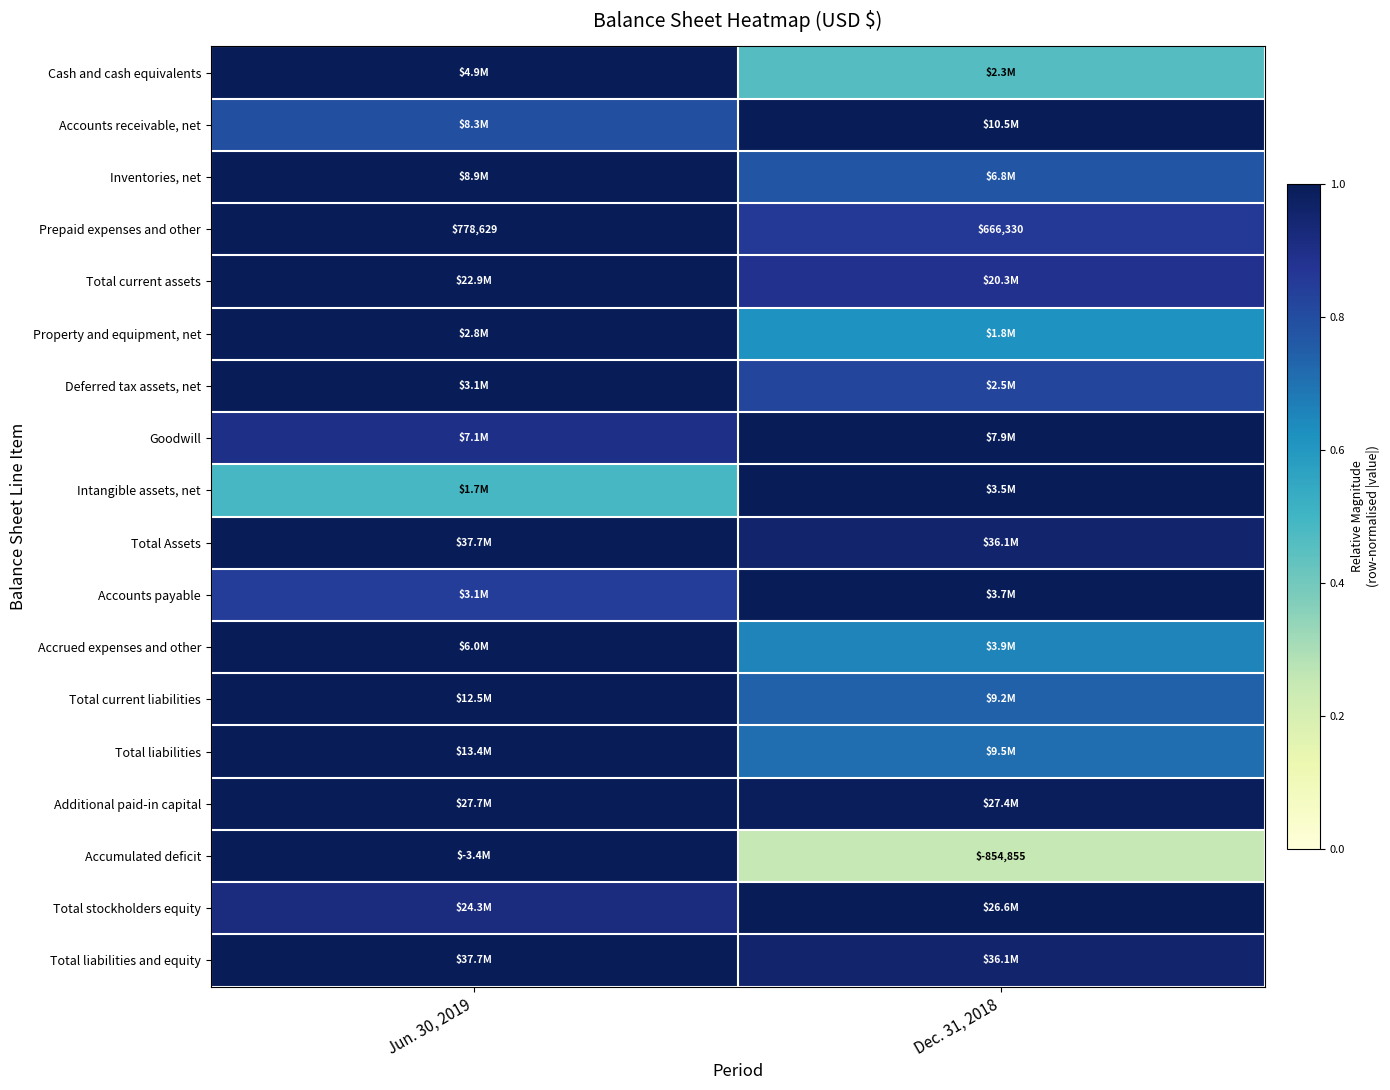

The value of Accumulated deficit at Dec. 31, 2018 is 0.3. True or false?

False